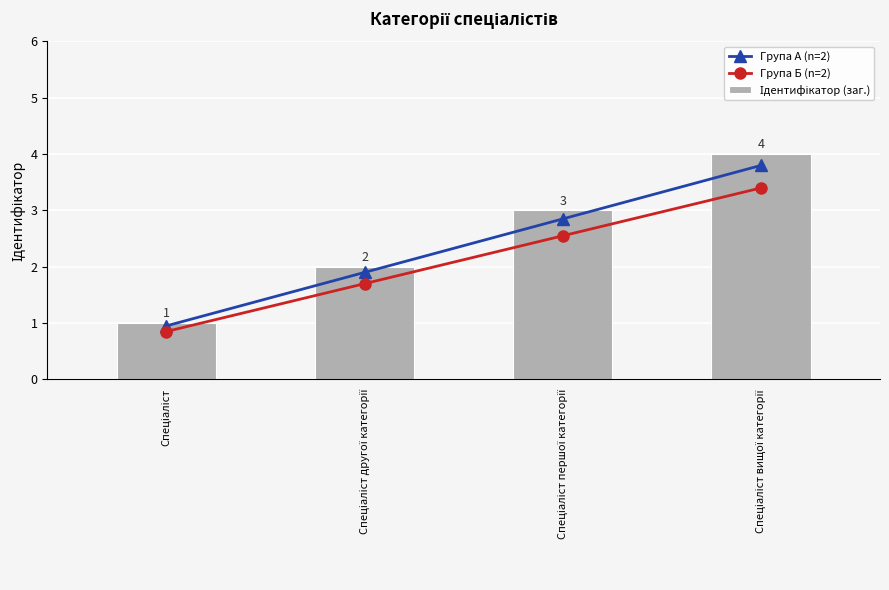

What is the difference between the maximum and second lowest values in the Група Б (n=2) series?

1.7